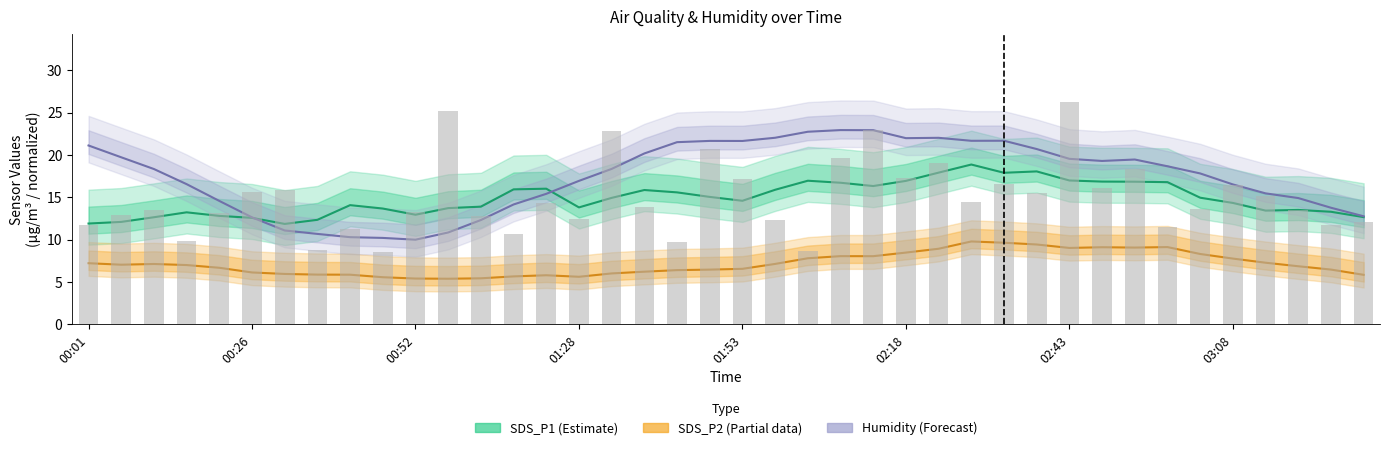

What position from the left is 24?

25